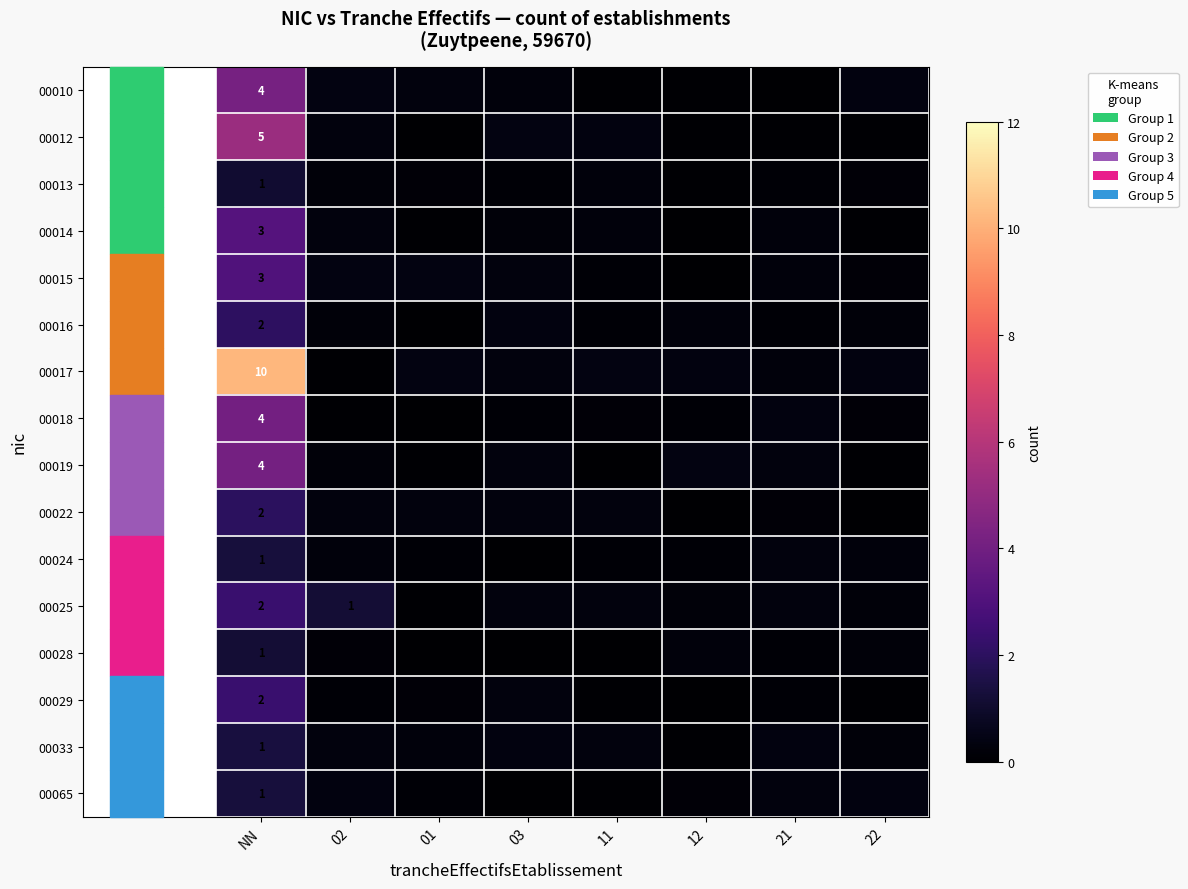

What is the spread (max minus min) of values at 02?

1.1